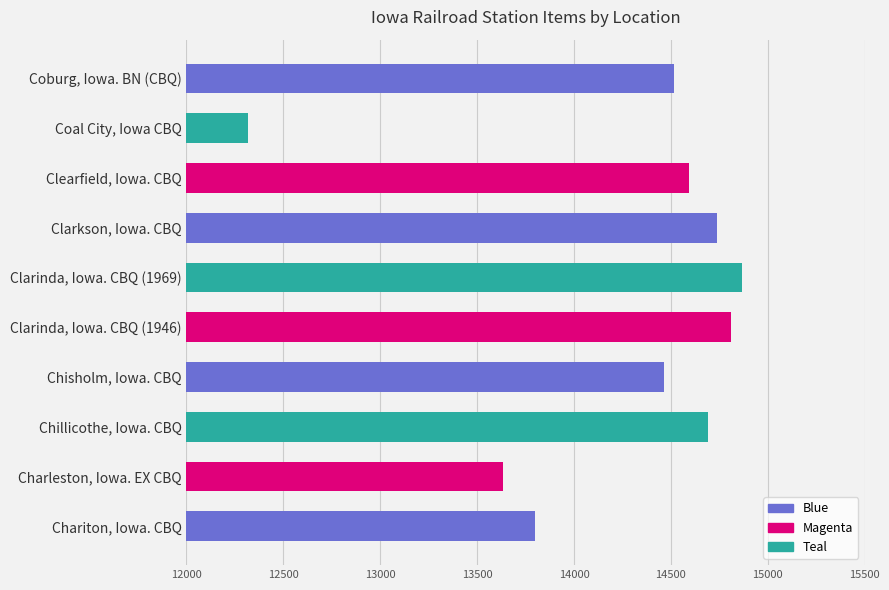

How many data points are above 14592?

4